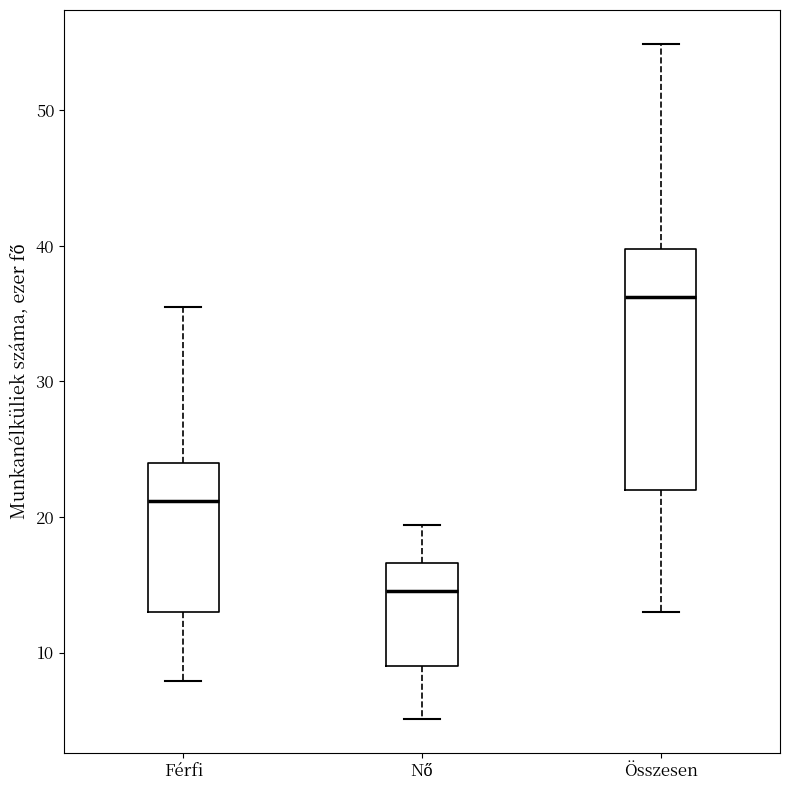

Reading left to right, read every box against the y-axis: the position of its median line, the range the box covers, and the ends of its whiskers. The values are not printed on the chart, so give them approximately, as read against the axis.

Férfi: median 21, box 13 to 24, whiskers 8 to 36
Nő: median 15, box 9 to 17, whiskers 5 to 19
Összesen: median 36, box 22 to 40, whiskers 13 to 55